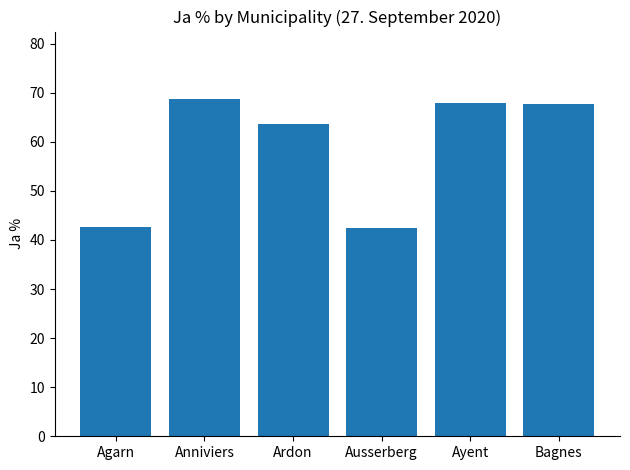

Read the value at Ausserberg.

42.4